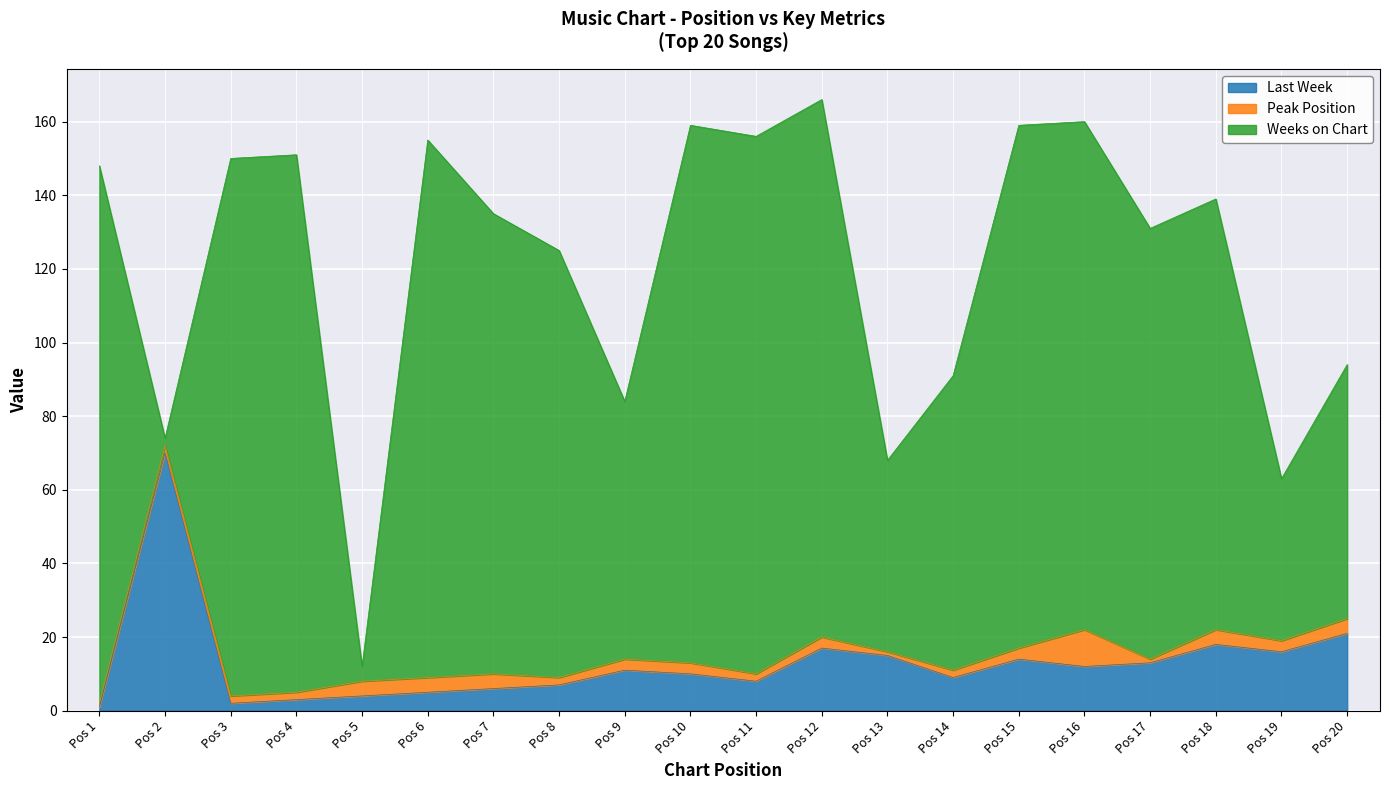

What are all the series names shown in the legend?

Last Week, Peak Position, Weeks on Chart